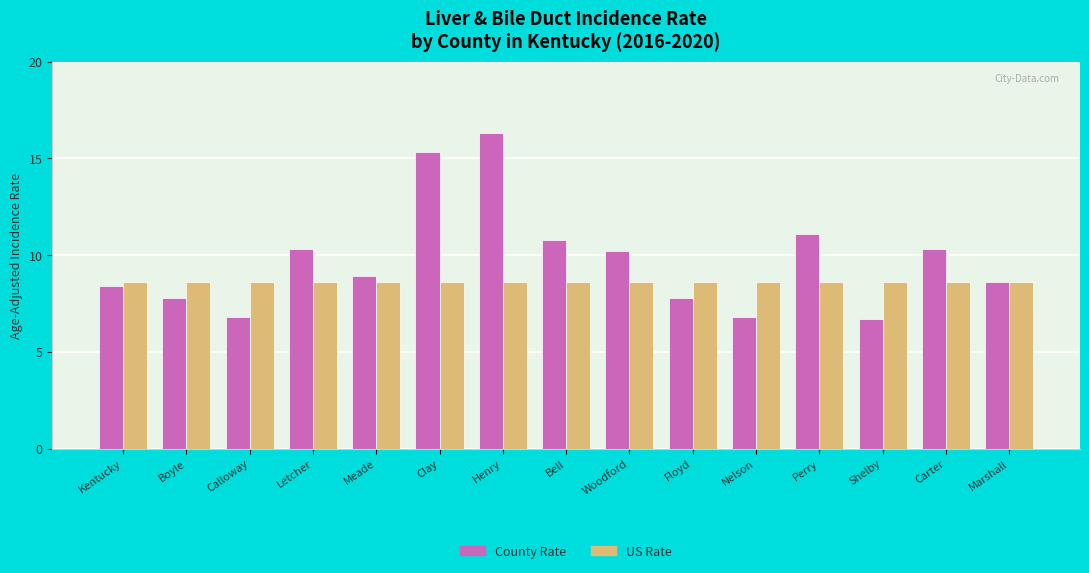

At which label does County Rate reach its peak?

Henry